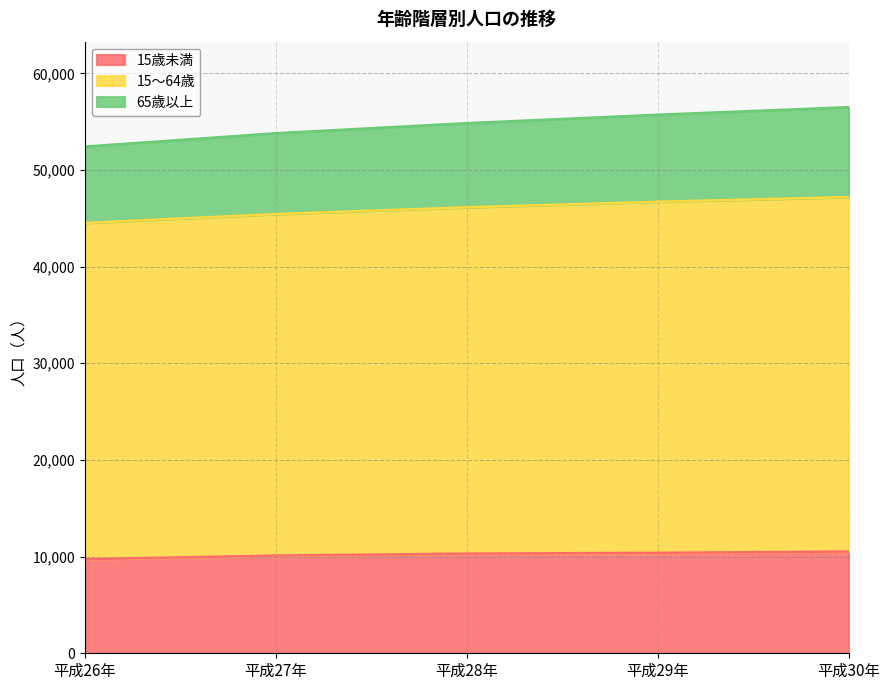

Count the 15歳未満 values in the range 10106 to 10391.

3